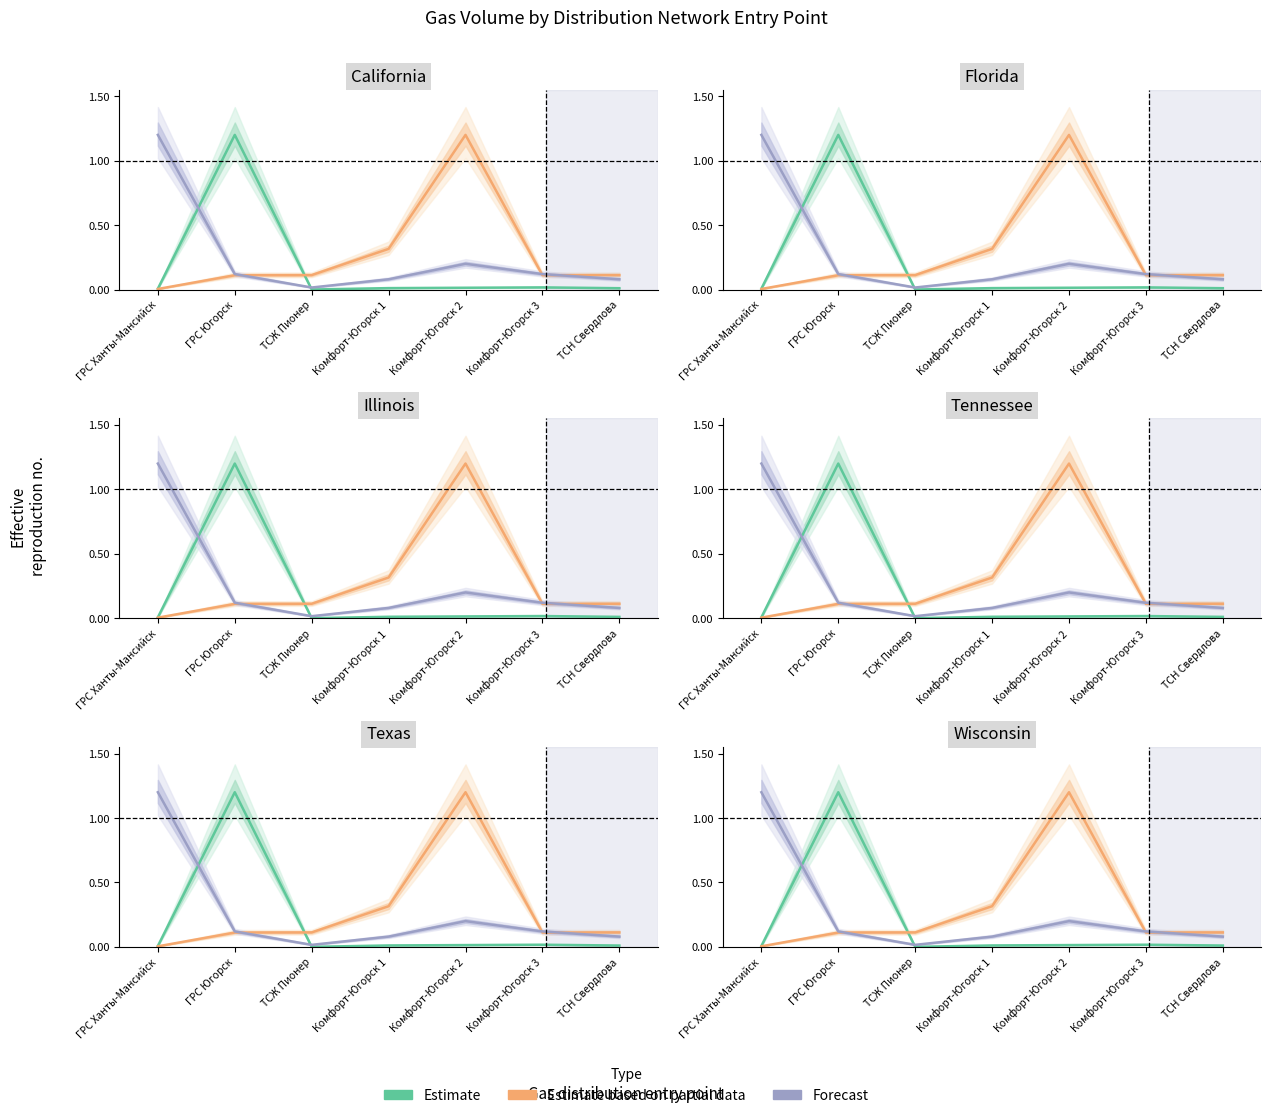

Which label corresponds to the largest value in the chart?

ГРС Югорск